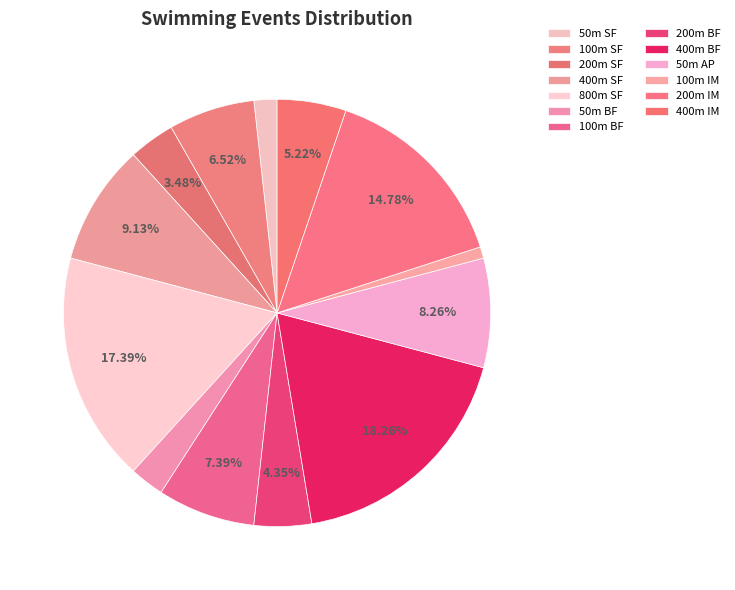

To the nearest percent, what percentage of the pie is 400m SF?

9%